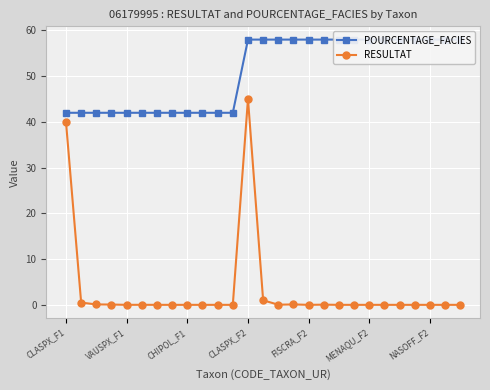

At which label is RESULTAT closest to 22?

CLASPX_F1